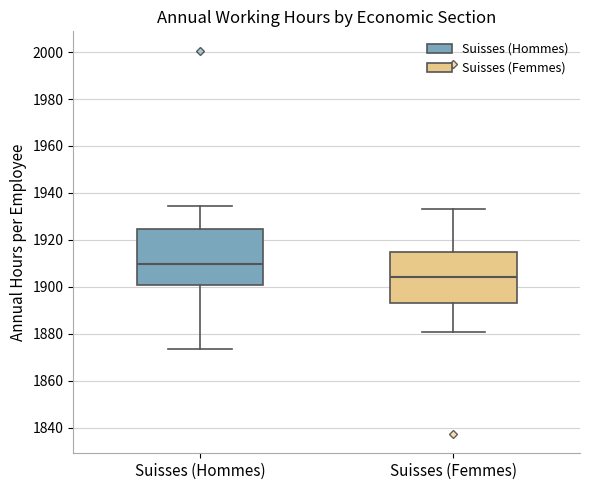

Which box is the tallest, from its lower edge to its upper edge?

Suisses (Hommes)